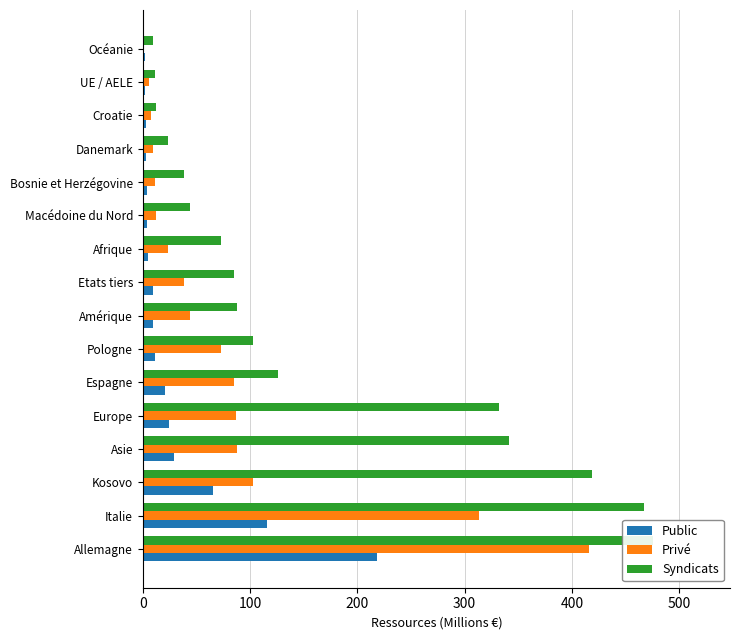

Count the number of categories in the chart.

16